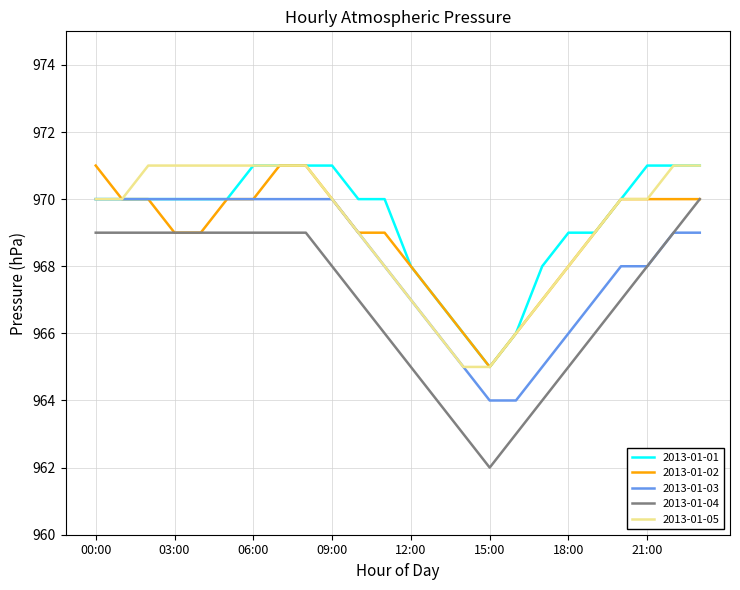

What is the maximum value for 2013-01-02?

971